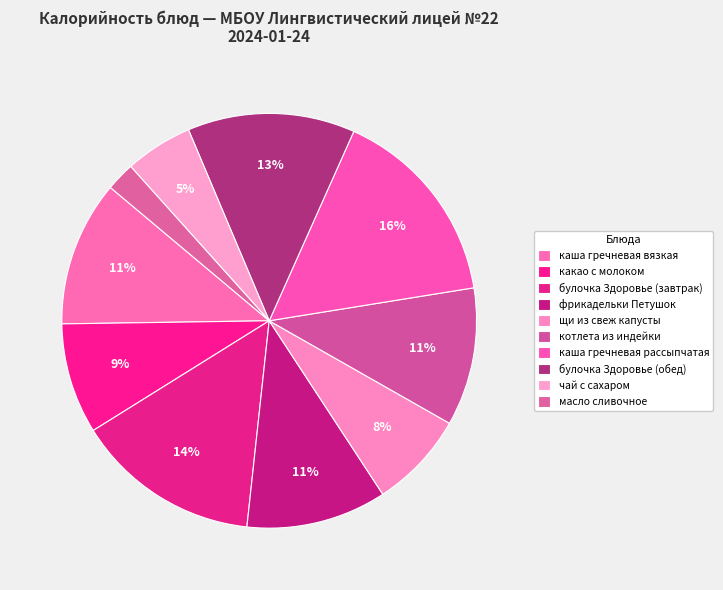

Rank the categories by value from highest to lowest.

каша гречневая рассыпчатая, булочка Здоровье (завтрак), булочка Здоровье (обед), каша гречневая вязкая, фрикадельки Петушок, котлета из индейки, какао с молоком, щи из свеж капусты, чай с сахаром, масло сливочное